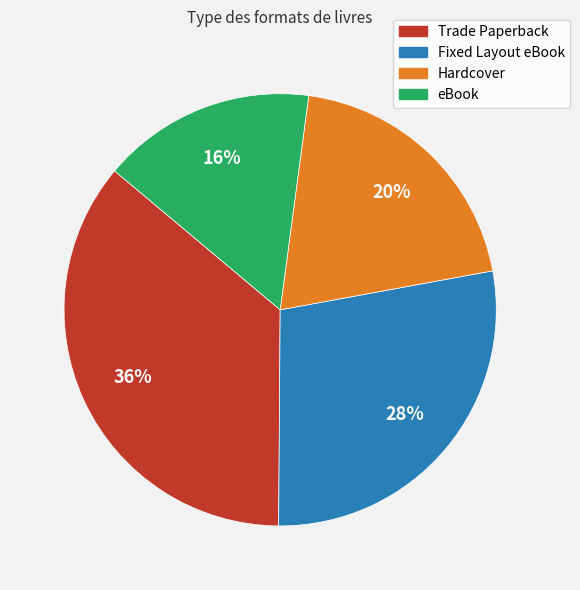

To the nearest percent, what is the combined percentage of Trade Paperback and eBook?

52%